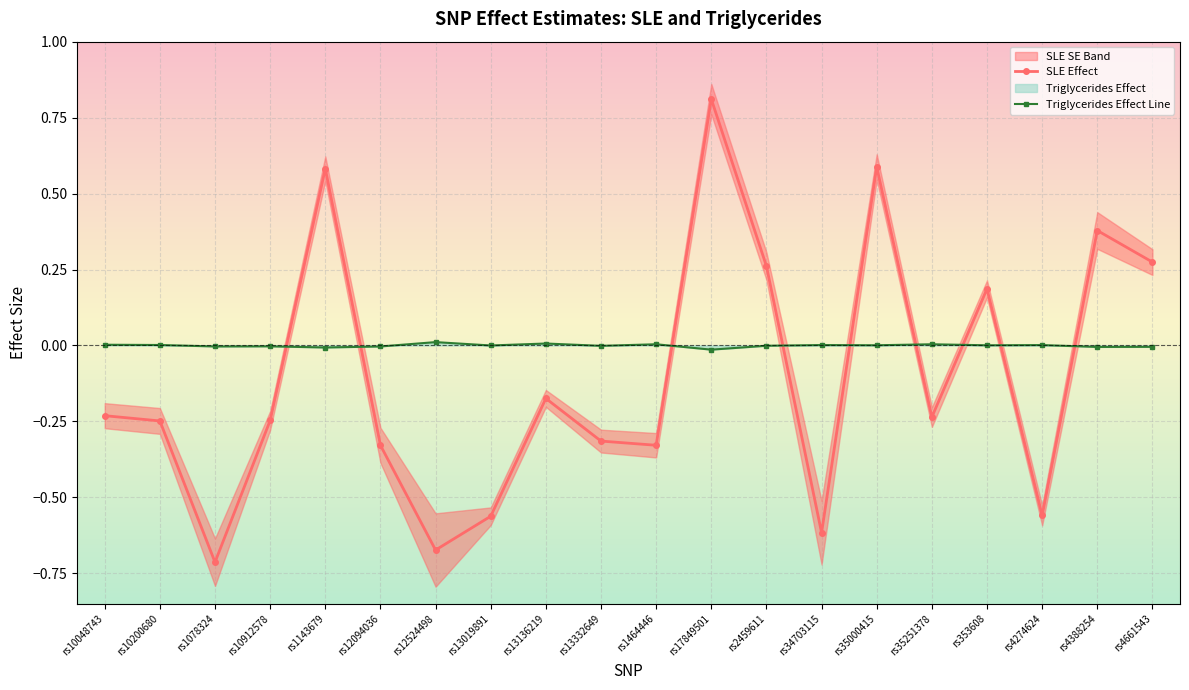

What are all the series names shown in the legend?

SLE Effect, Triglycerides Effect Line